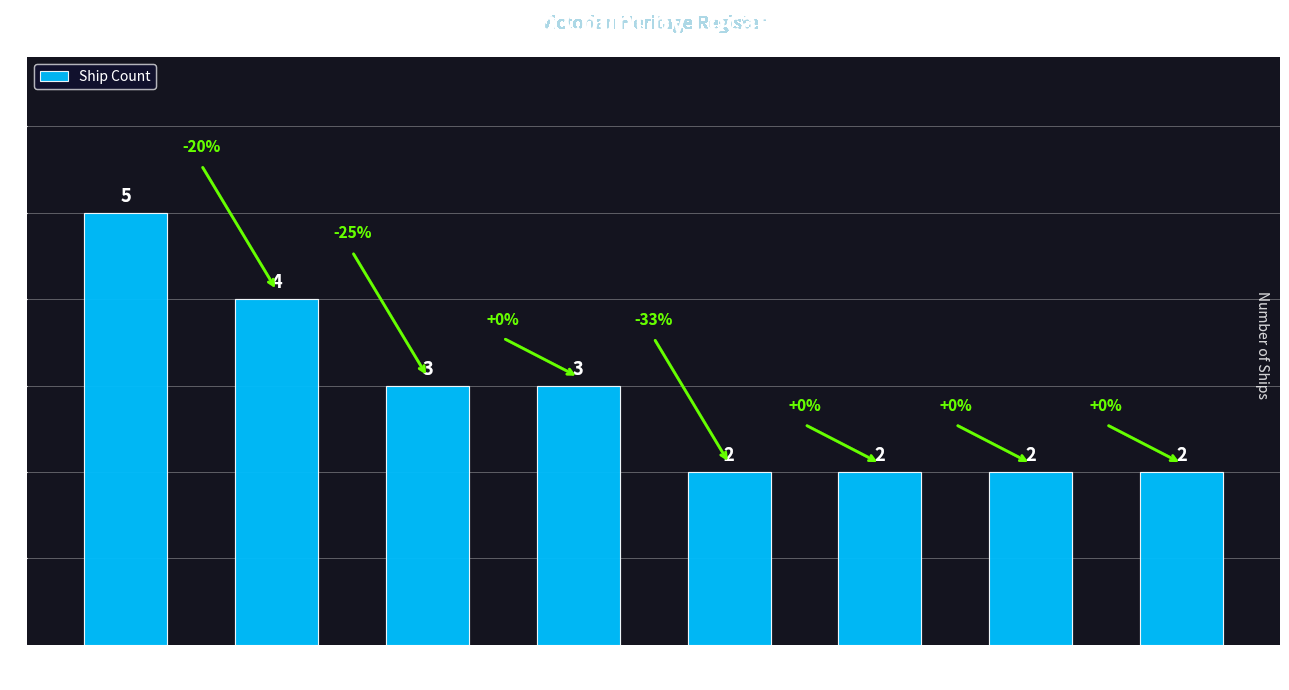

Which has a higher value, Between Cape
Schanck & Nepean or Port Phillip?

Port Phillip